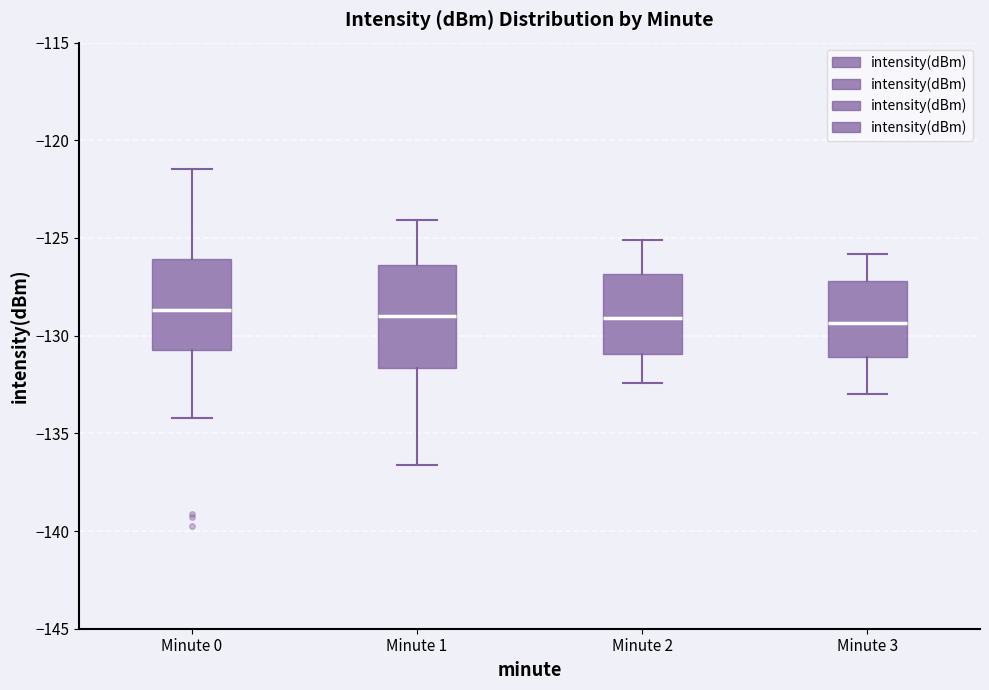

Comparing the boxes themselves (not the whiskers), which one is the tallest?

Minute 1